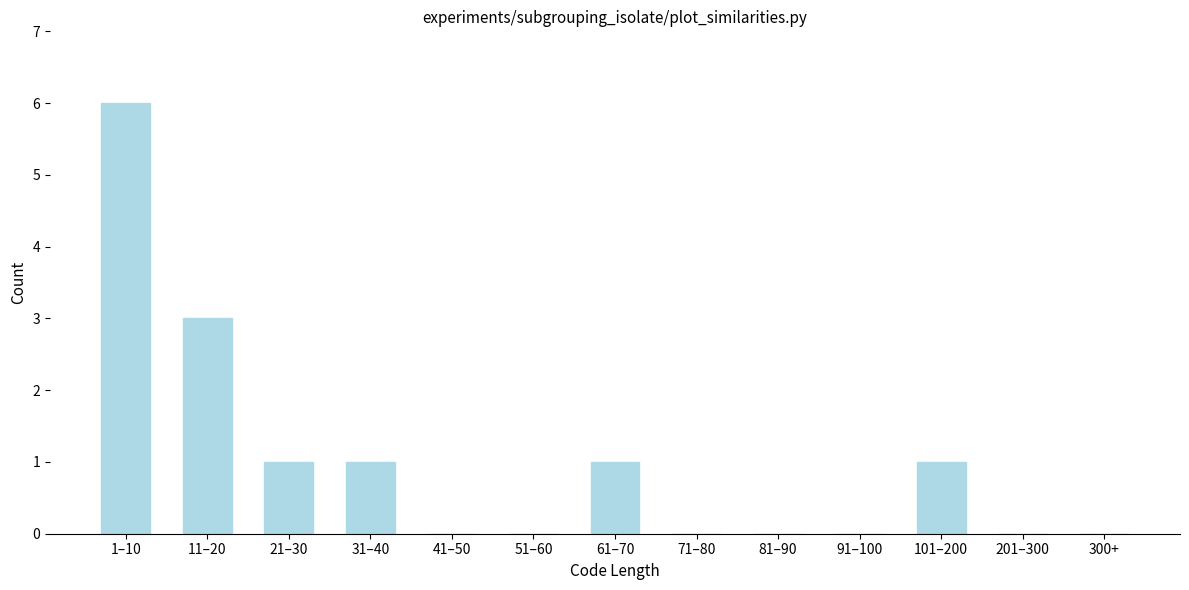

Reading right to left, what are all the values shown in this chart?

300+=0	201–300=0	101–200=1	91–100=0	81–90=0	71–80=0	61–70=1	51–60=0	41–50=0	31–40=1	21–30=1	11–20=3	1–10=6